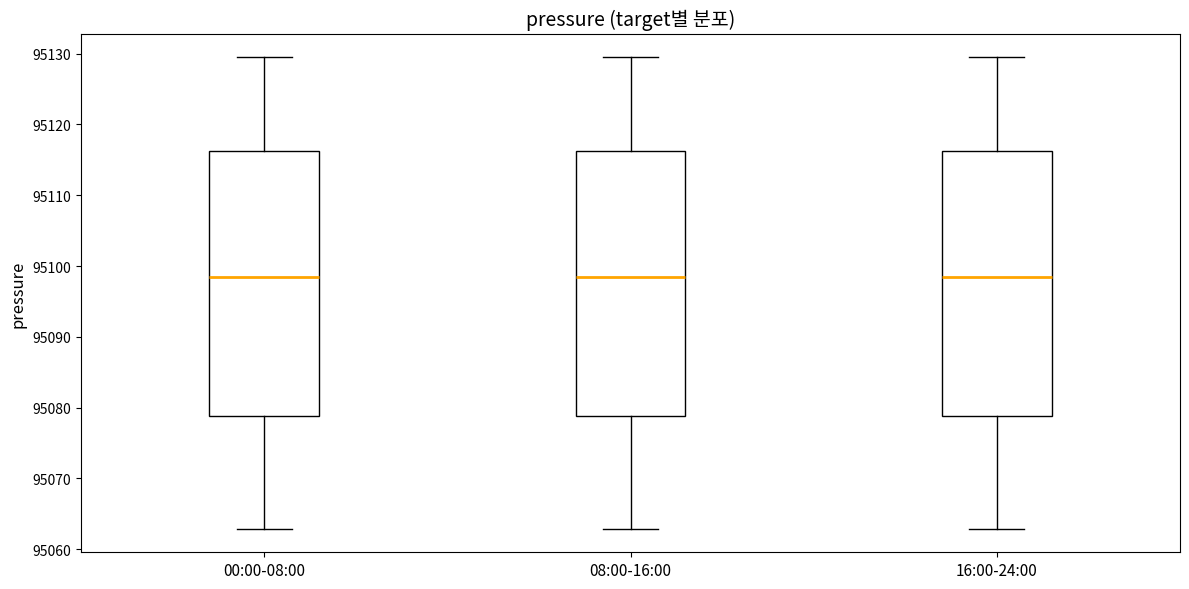

Reading left to right, read every box against the y-axis: the position of its median line, the range the box covers, and the ends of its whiskers. The values are not printed on the chart, so give them approximately, as read against the axis.

00:00-08:00: median 95098, box 95079 to 95116, whiskers 95063 to 95130
08:00-16:00: median 95098, box 95079 to 95116, whiskers 95063 to 95130
16:00-24:00: median 95098, box 95079 to 95116, whiskers 95063 to 95130